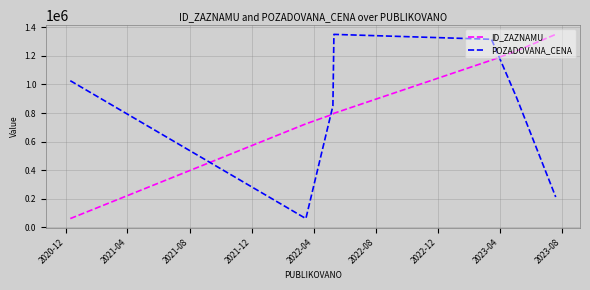

List the series in order of their overall mean, lowest first.

POZADOVANA_CENA, ID_ZAZNAMU